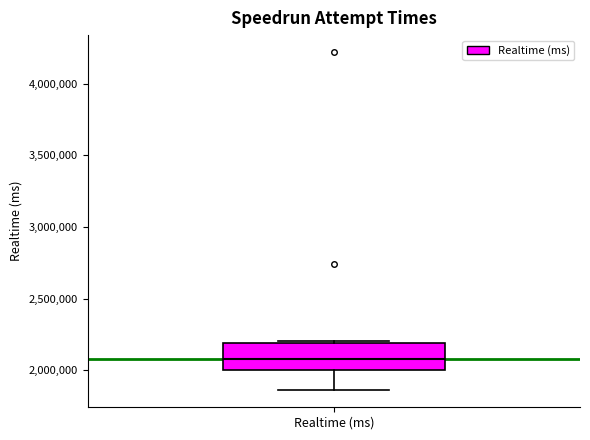

Transcribe this box plot: give where the median line is, the range the box spans, and where the two whiskers end, as read against the y-axis. The values are not printed on the chart, so give them approximately, as read against the axis.

median 2100000, box 2000000 to 2200000, whiskers 1850000 to 2200000